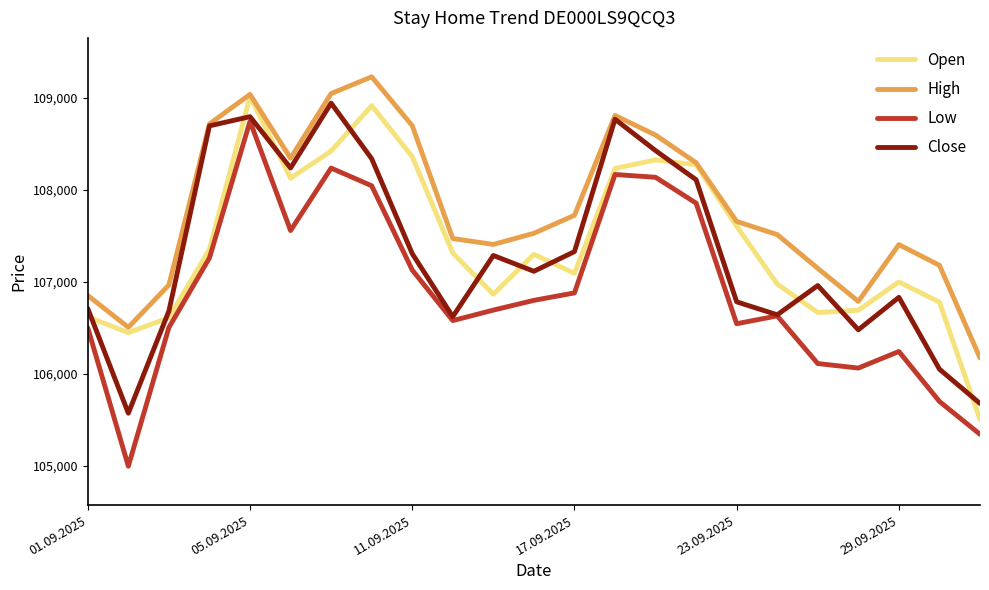

What is the greatest value displayed?

109228